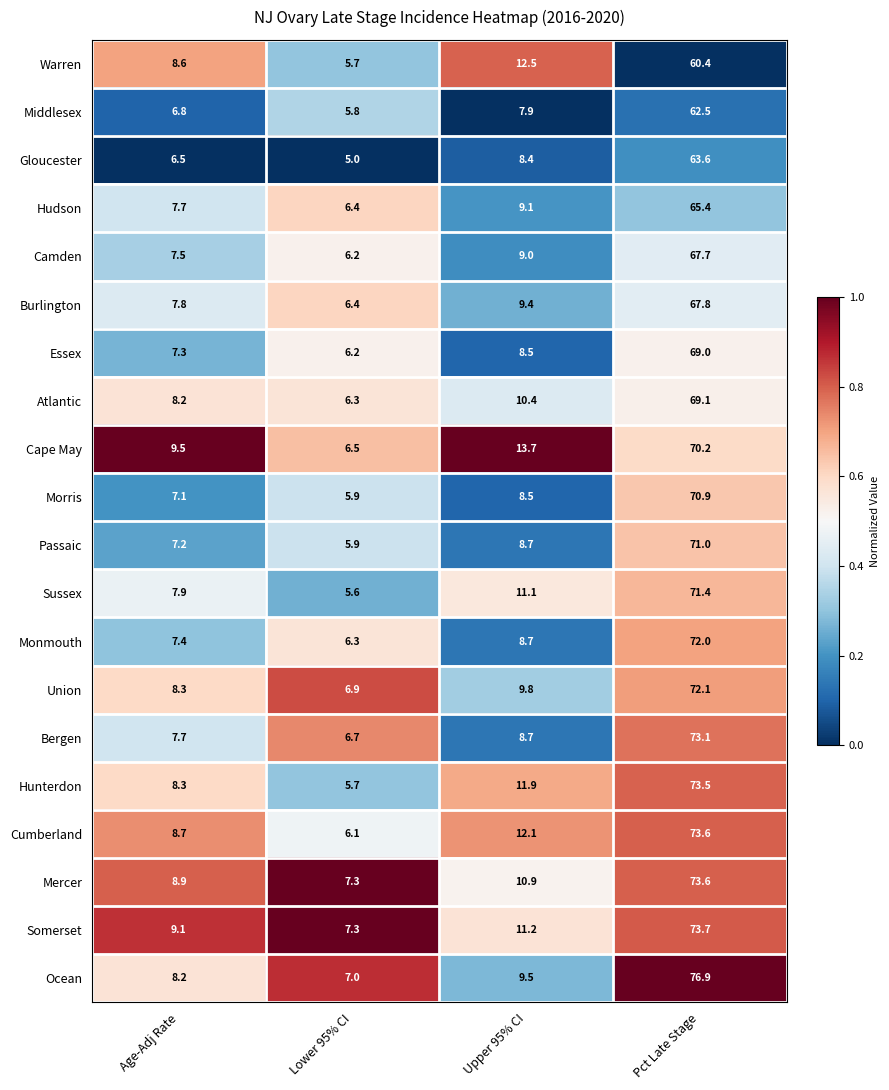

Which series changed the most between Age-Adj Rate and Upper 95% CI?

Cape May